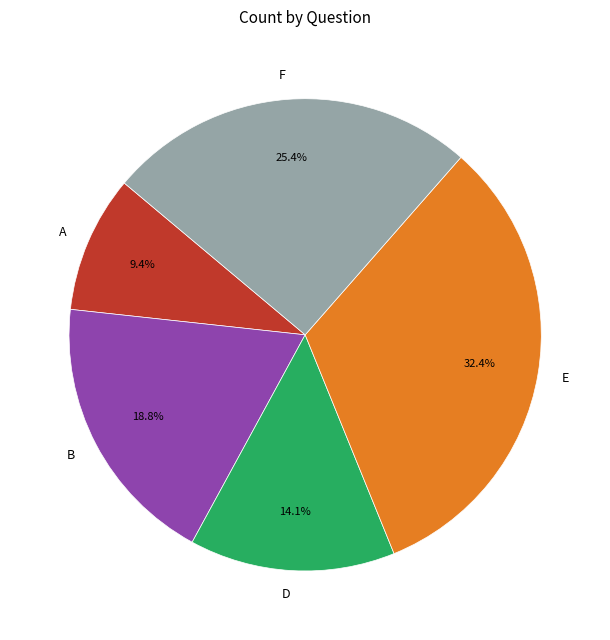

Count the number of slices in the pie.

5